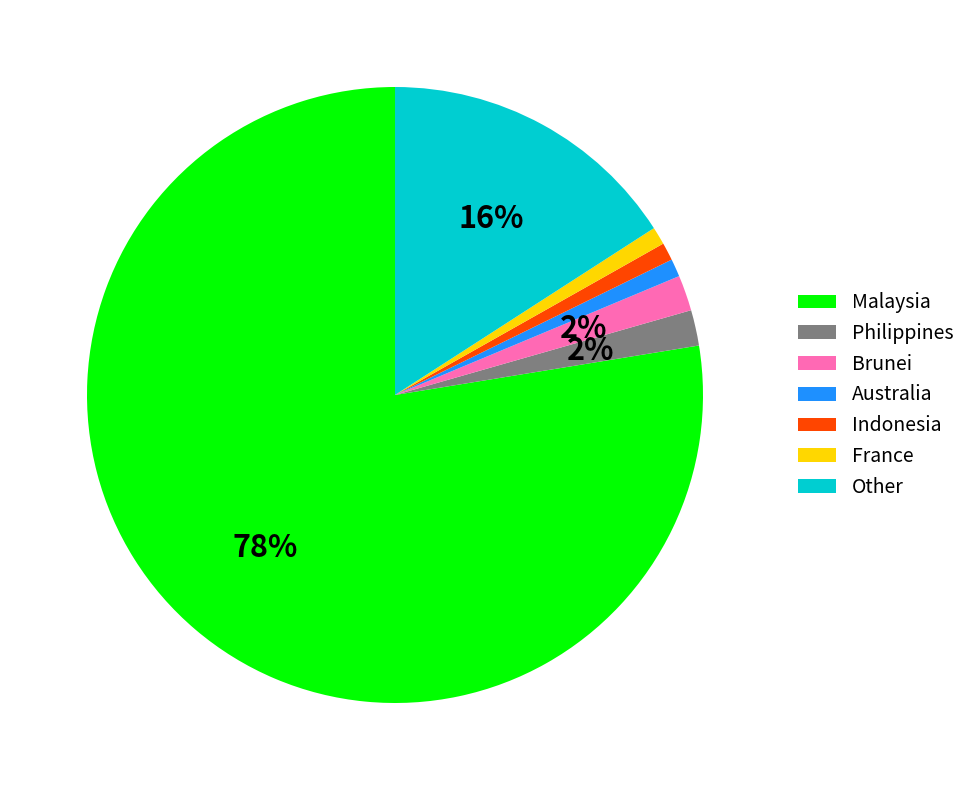

Combined, do Other and Malaysia account for over 50%?

Yes